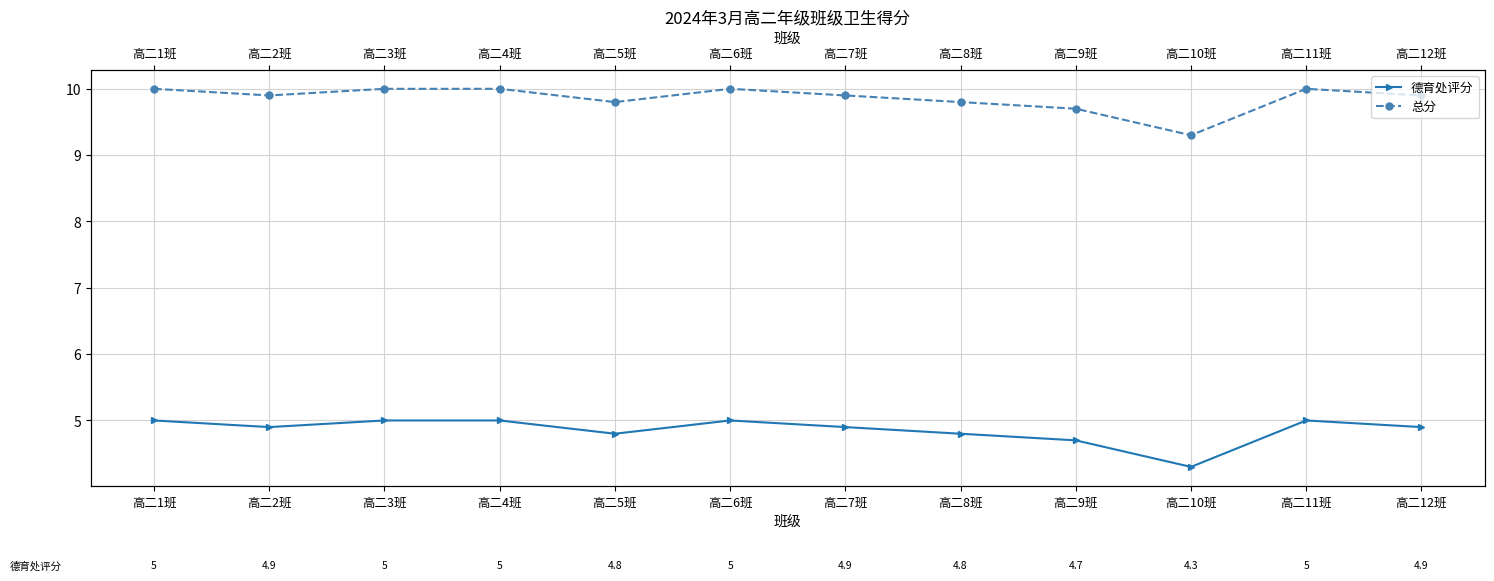

Which series has the widest spread of values?

德育处评分